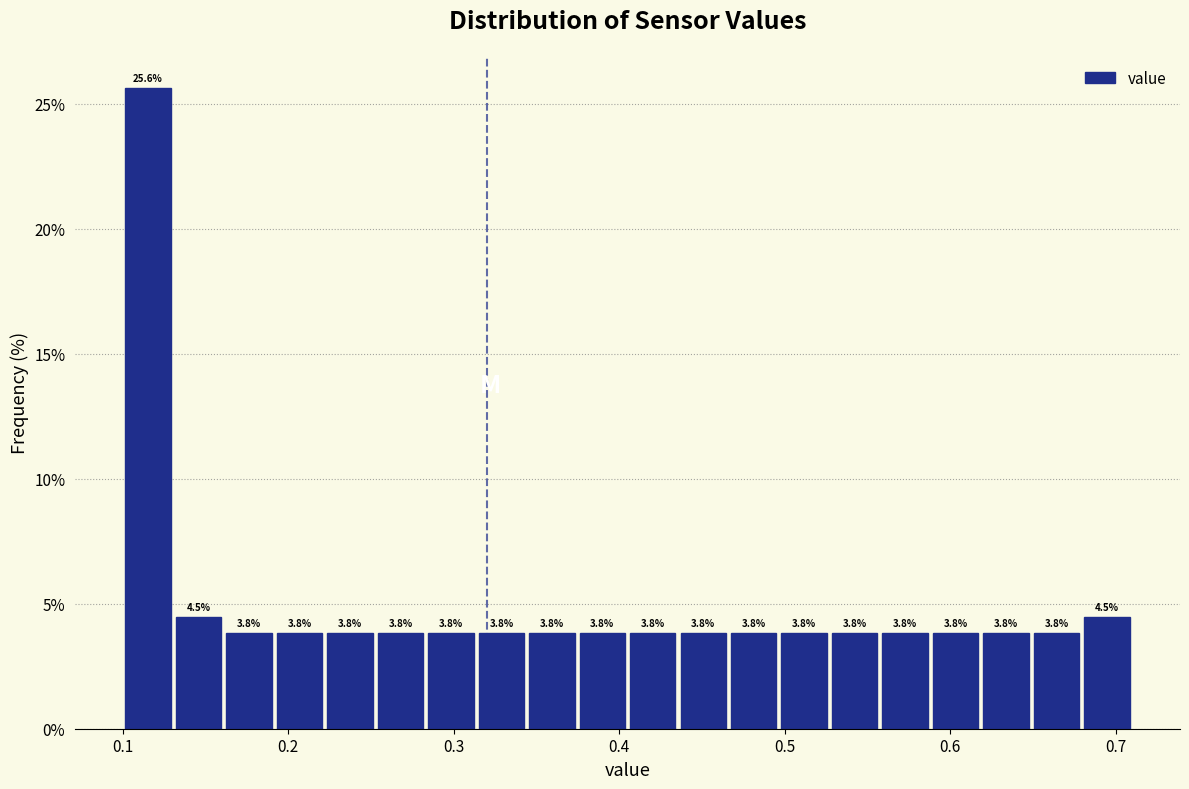

Read against the x-axis, roughly where is the centre of the tallest bar?

0.12